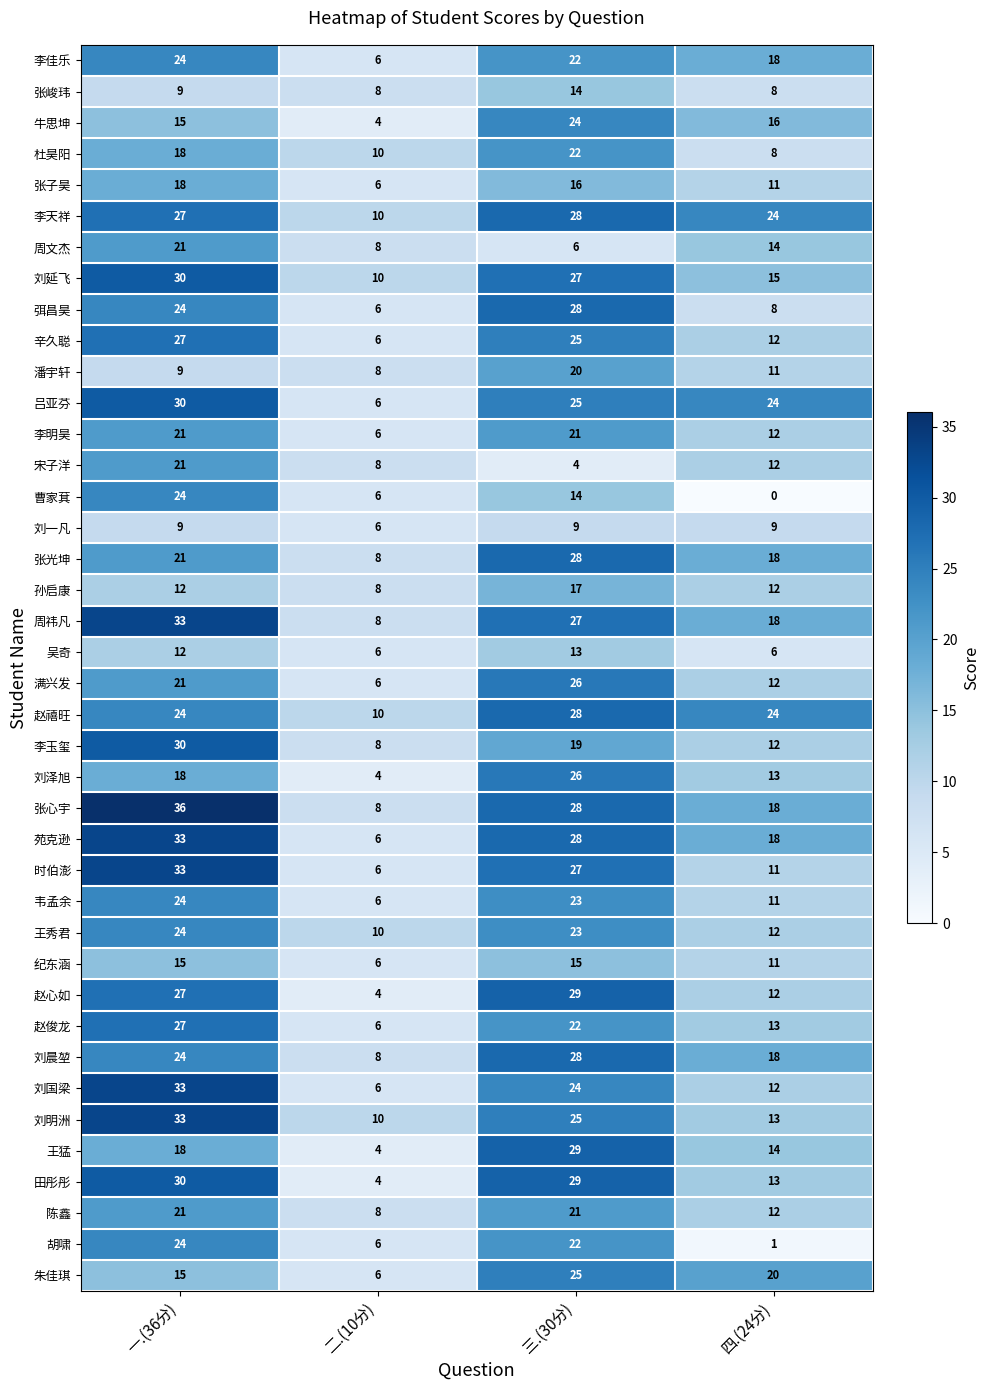

What is the highest value of the 牛思坤 series?

24